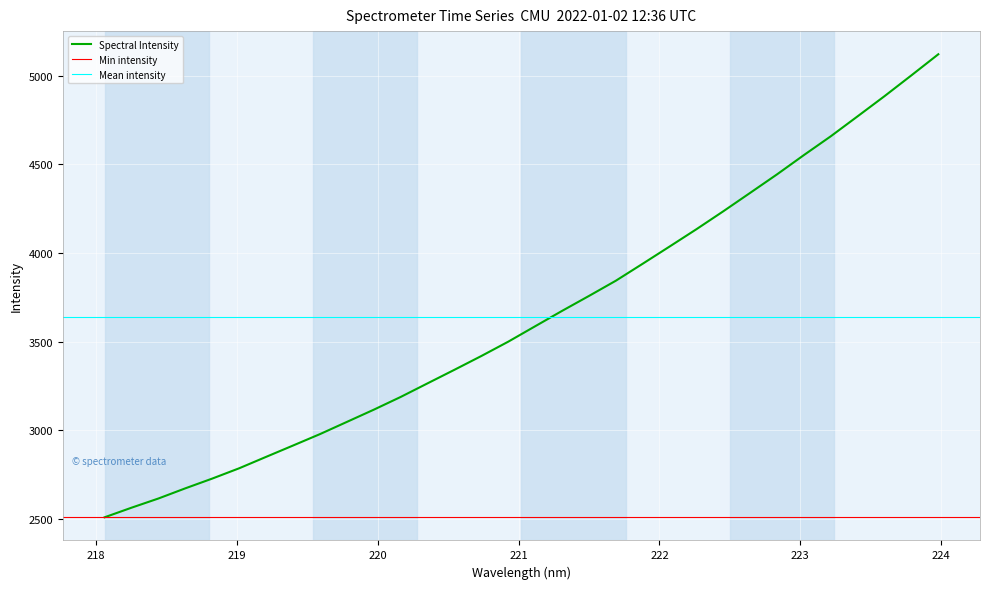

Between 222.263 and 223.0264, which is larger?

223.0264